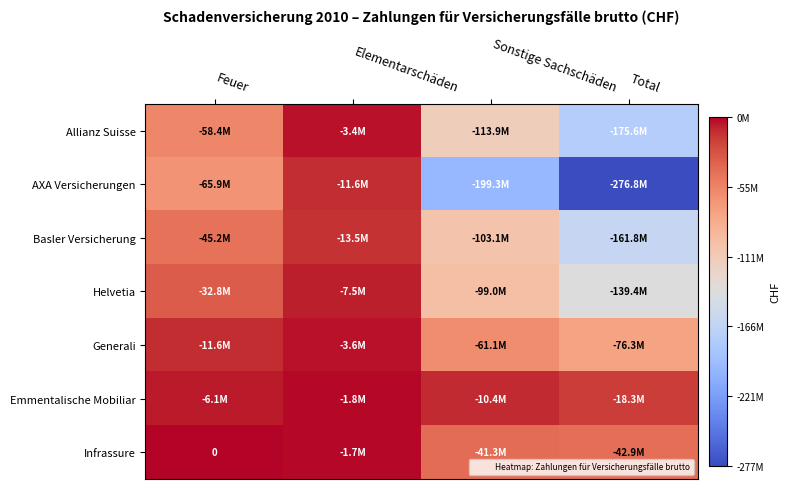

The value of Infrassure at Sonstige Sachschäden is -22047115. True or false?

False